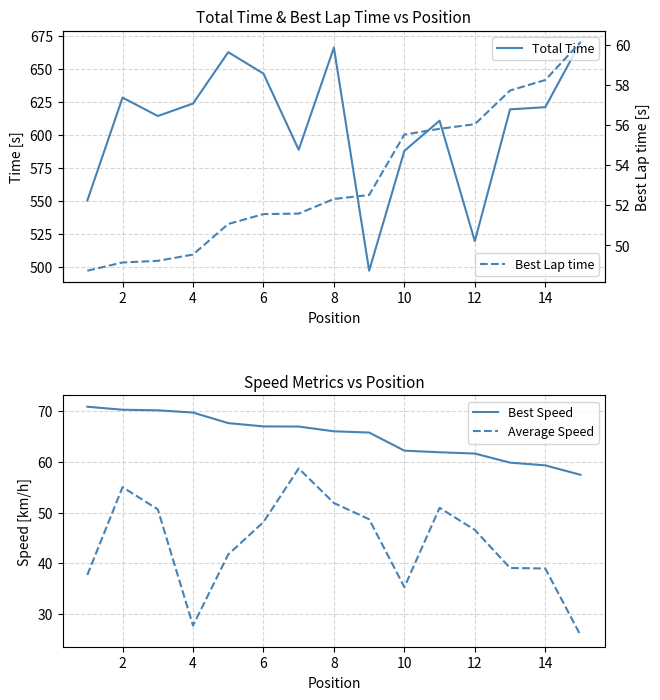

True or false: Best Speed and Average Speed cross at least once.

False